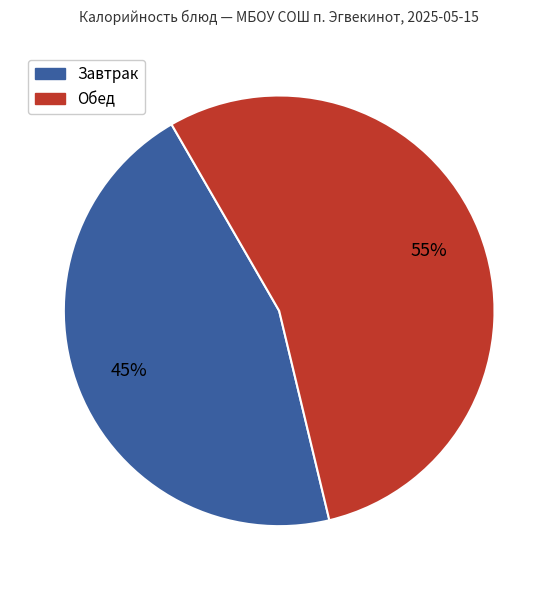

Rank the categories by value from lowest to highest.

Завтрак, Обед